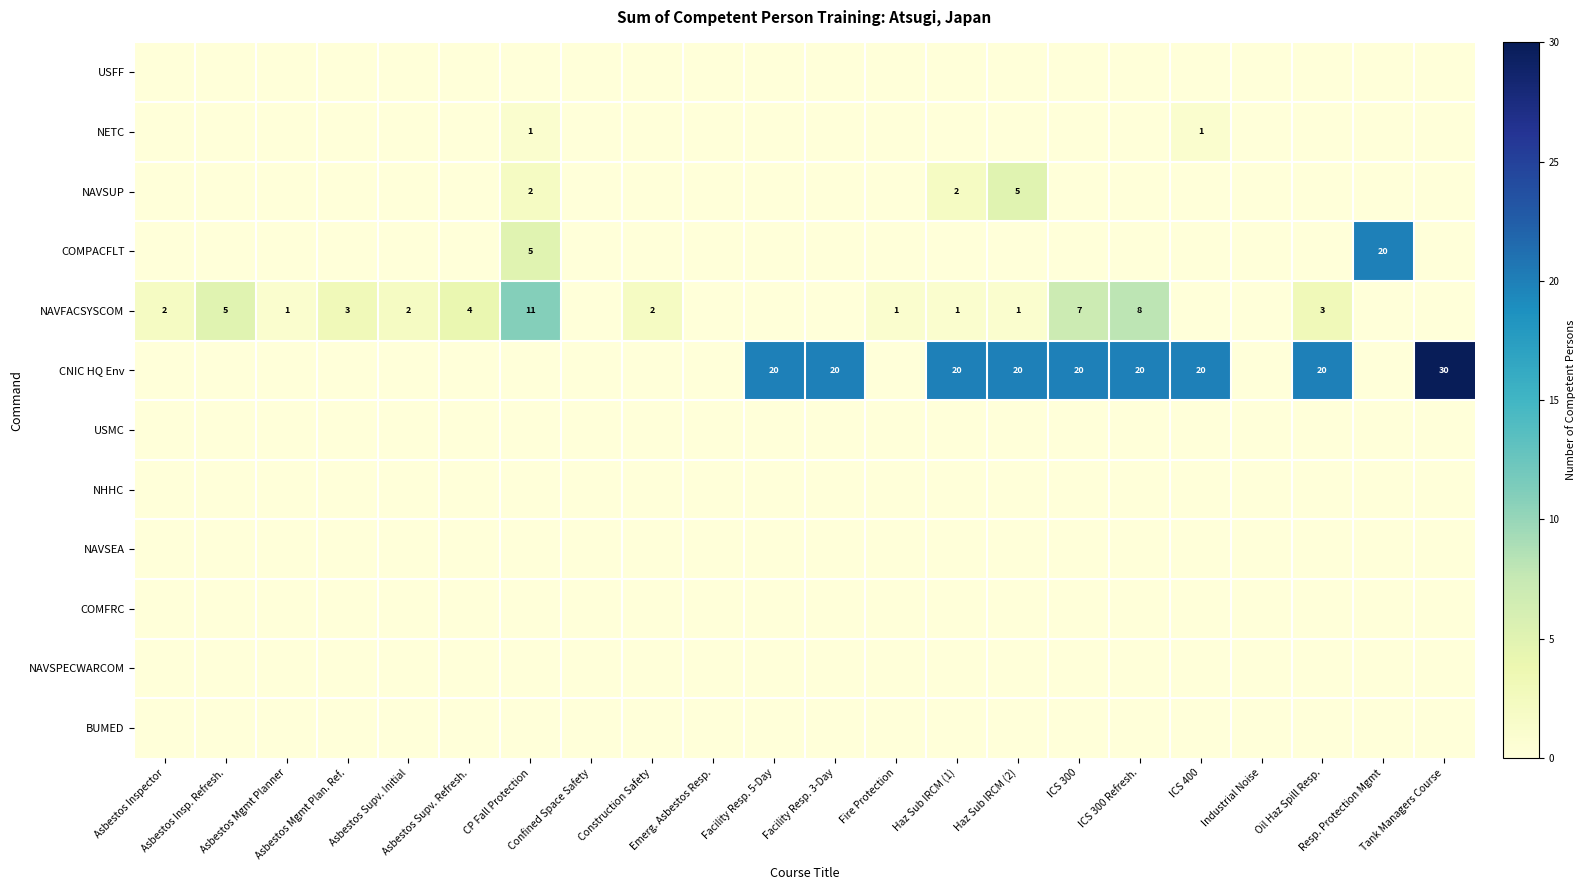

Is the value of USFF at Facility Resp. 3-Day greater than the value of NHHC at Facility Resp. 5-Day?

No